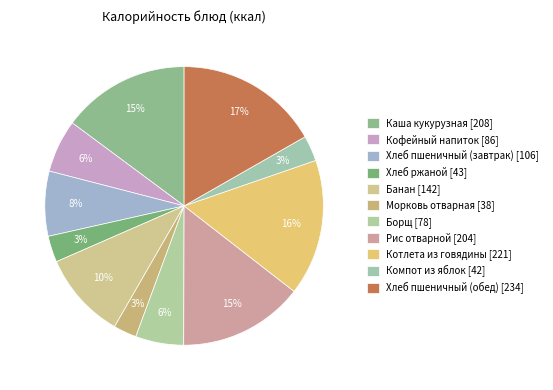

Count the number of slices in the pie.

11